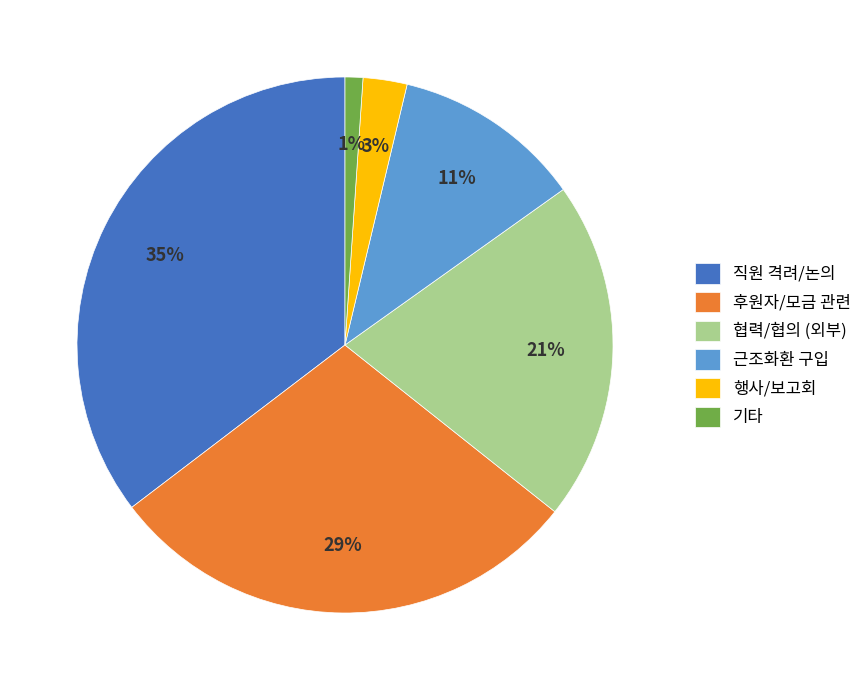

To the nearest percent, what is the difference between the largest and smallest slice percentages?

34%